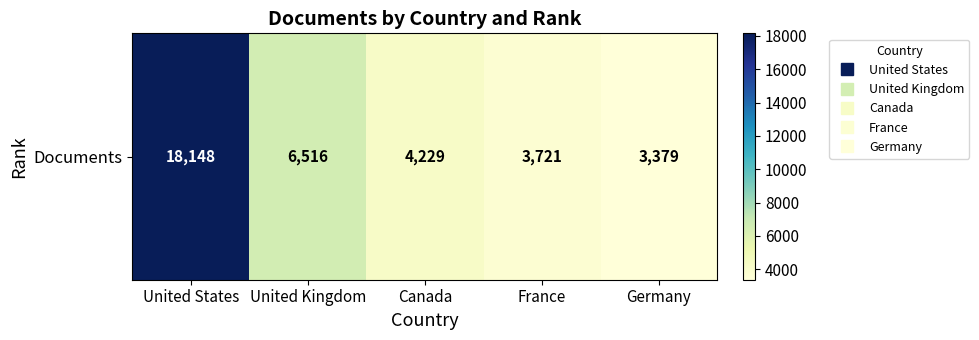

Reading right to left, list all the values displayed in this chart.

3379	3721	4229	6516	18148